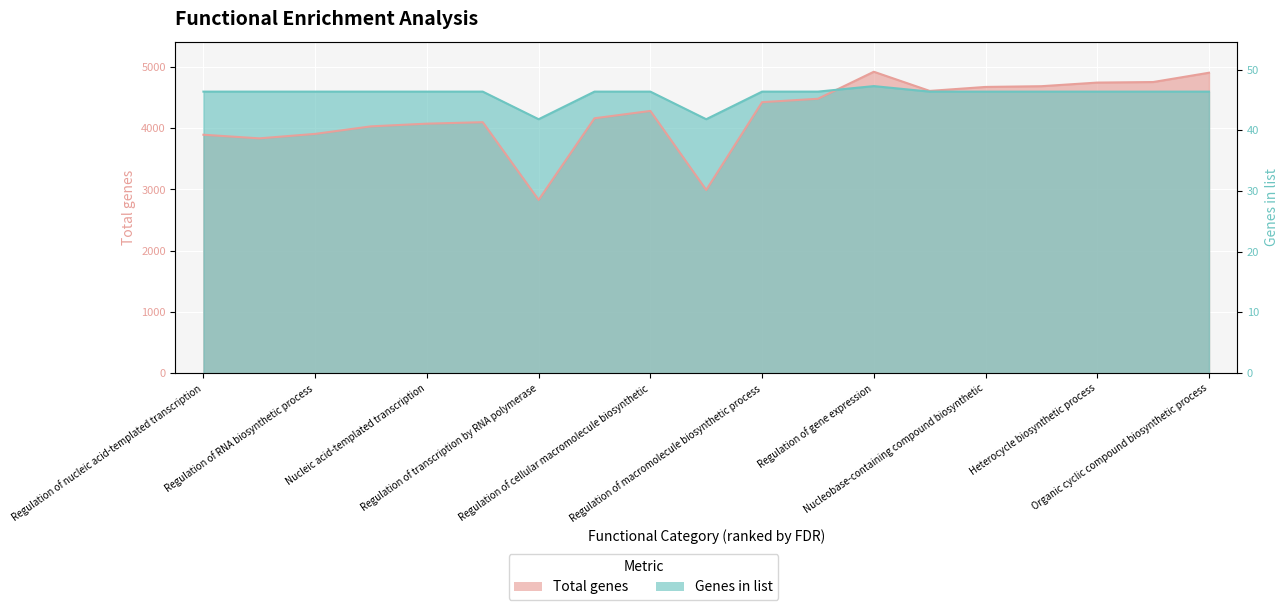

In Genes in list, how many points are lower than both neighbors (excluding endpoints)?

2